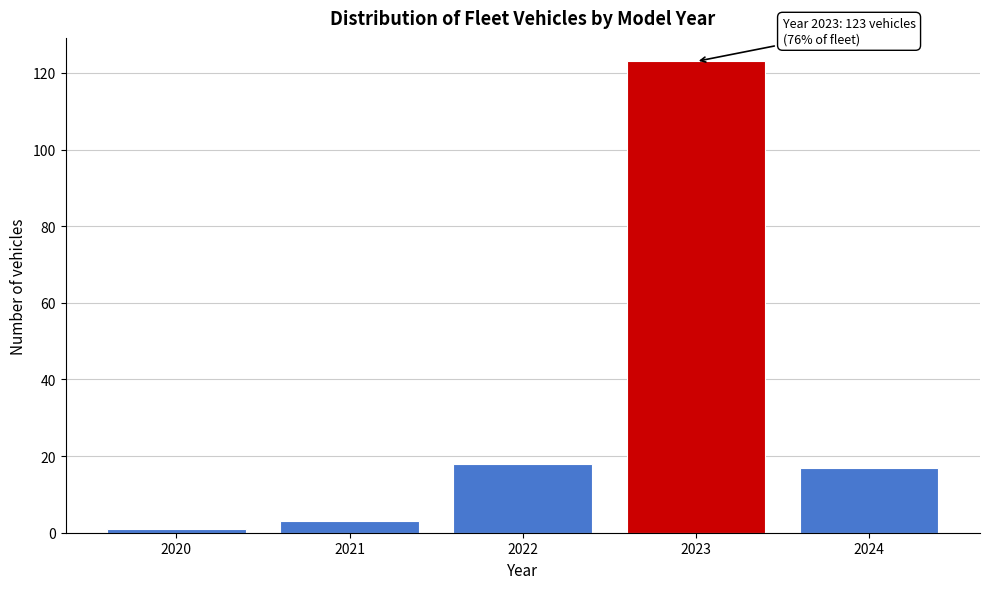

Reading right to left, what are all the values shown in this chart?

17	123	18	3	1